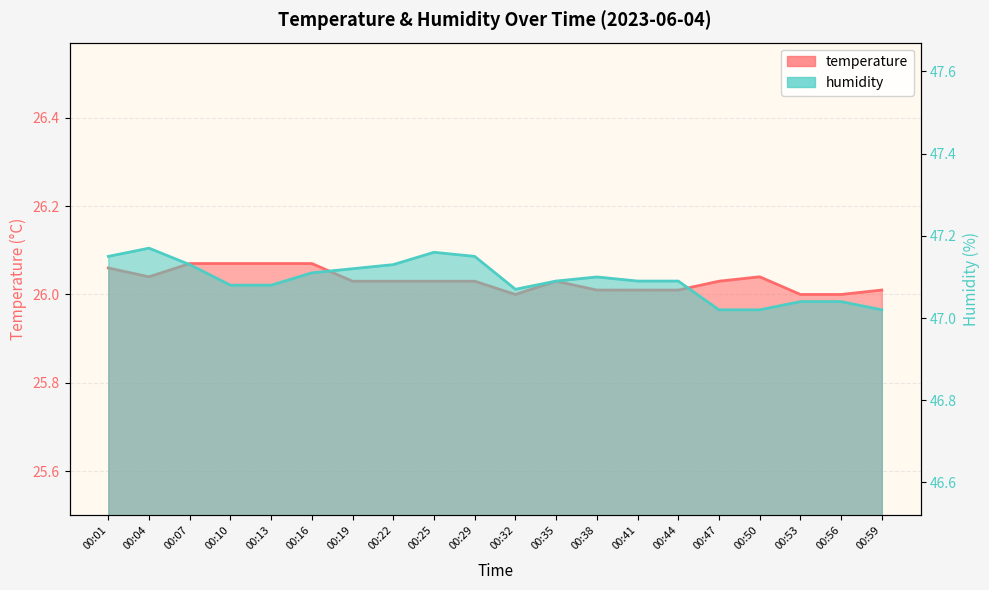

True or false: humidity has a value of 47.1 at 00:38.

True